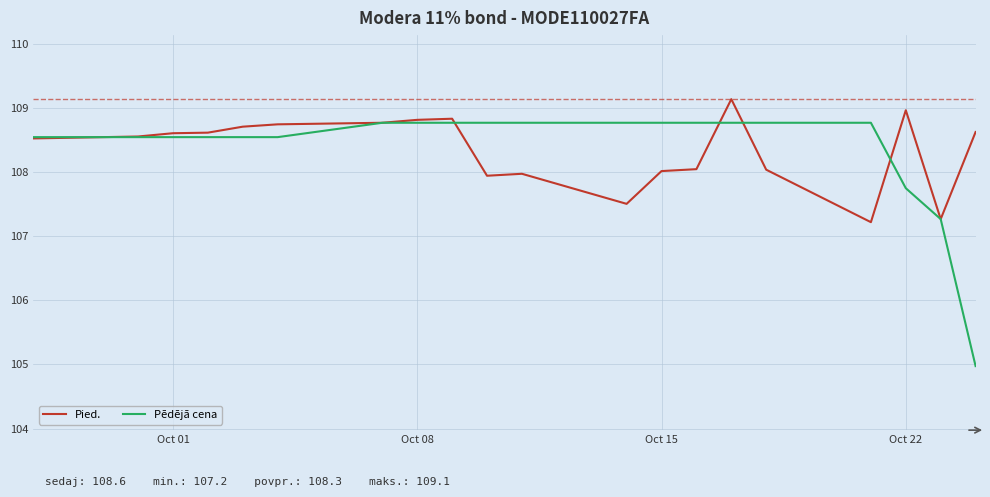

Rank the series by their maximum value, from highest to lowest.

Pied., Pēdējā cena